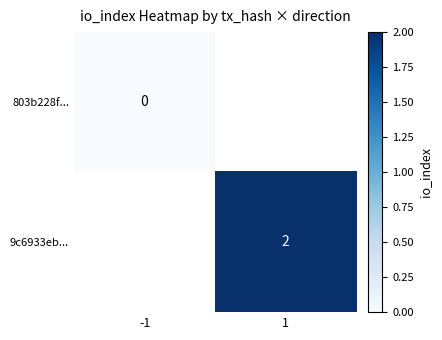

True or false: 9c6933eb... has a value of 2 at 1.

True